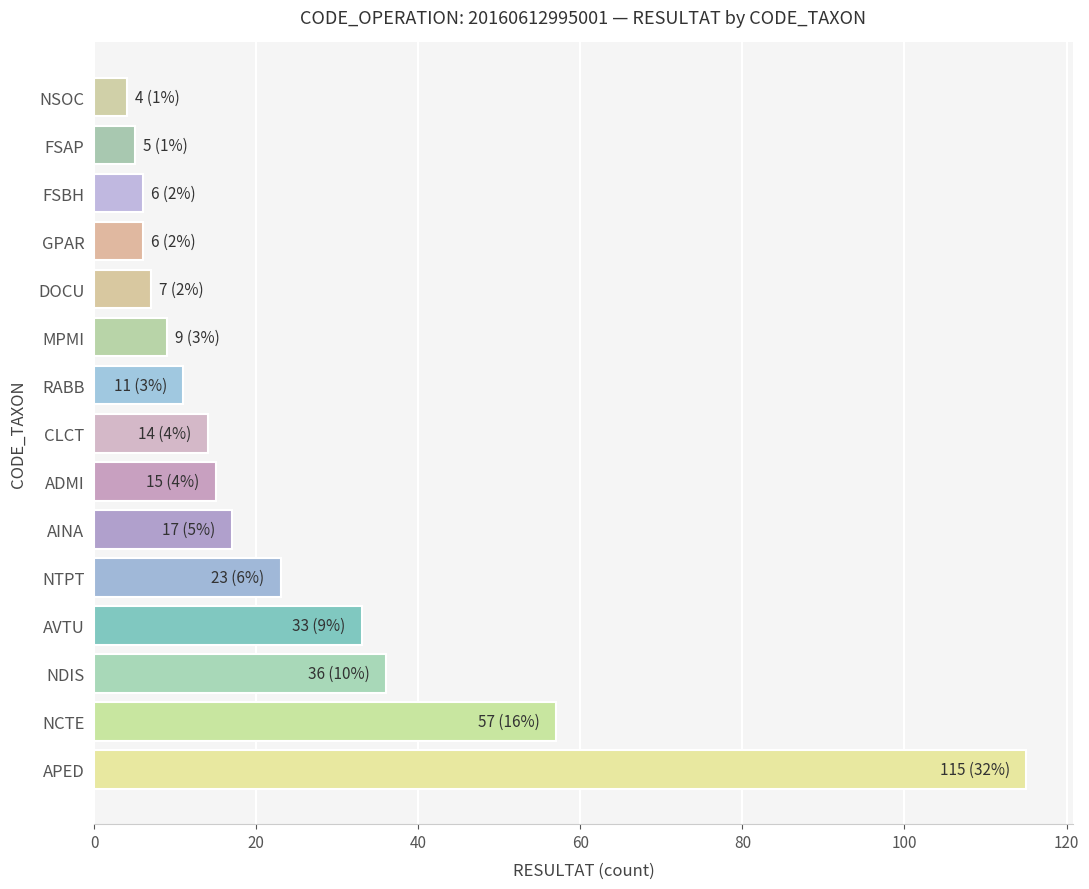

True or false: the data shows 14 at CLCT.

True